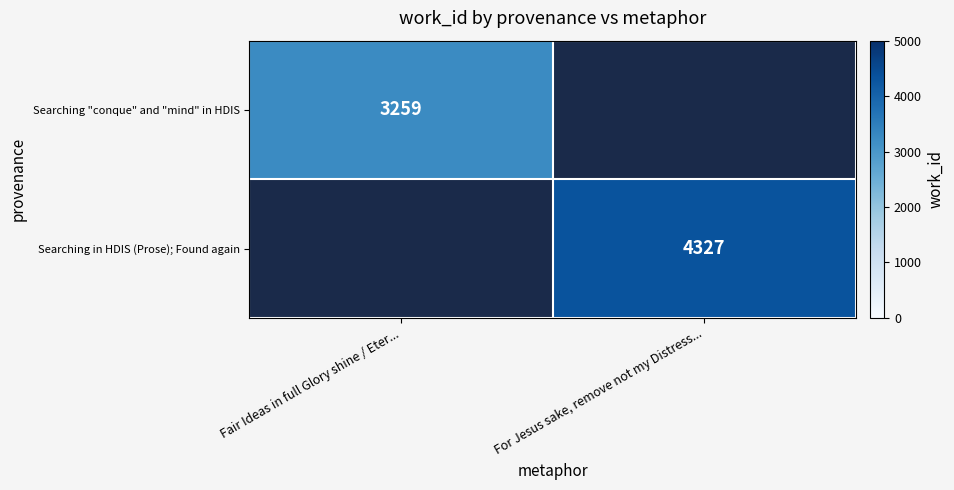

The value of Searching "conque" and "mind" in HDIS at Fair Ideas in full Glory shine / Eter... is 3259. True or false?

True